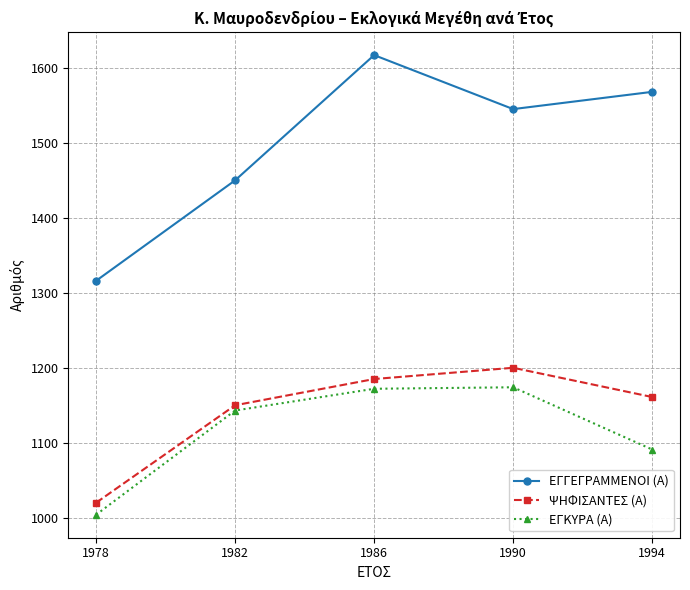

True or false: ΨΗΦΙΣΑΝΤΕΣ (Α) and ΕΓΓΕΓΡΑΜΜΕΝΟΙ (Α) intersect in this chart.

False